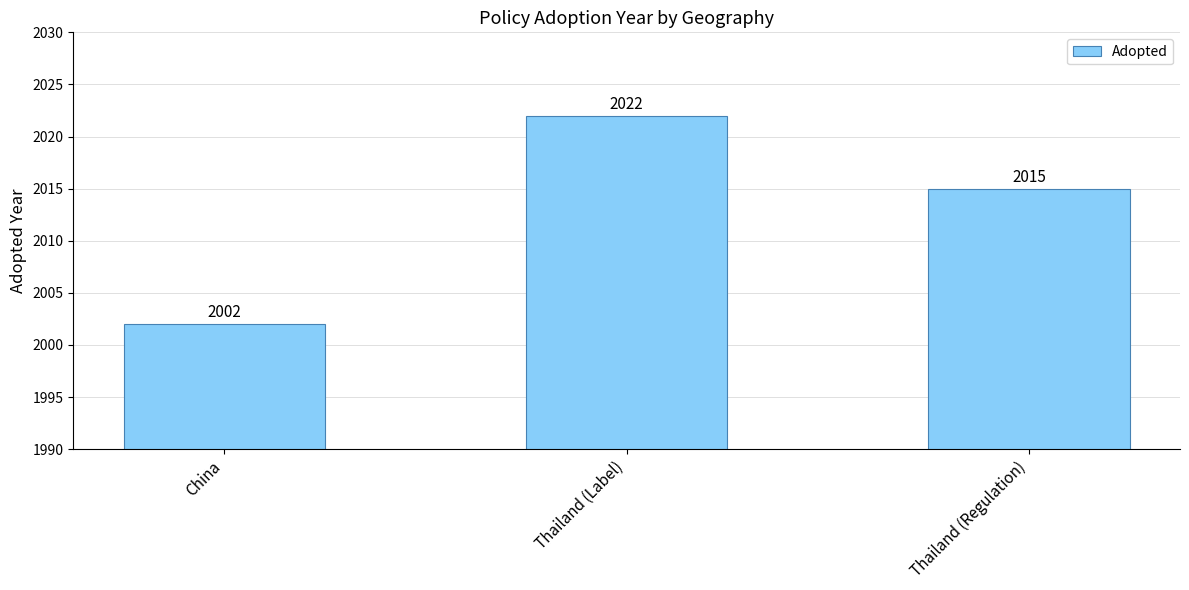

The value at Thailand (Regulation) is 2832. True or false?

False